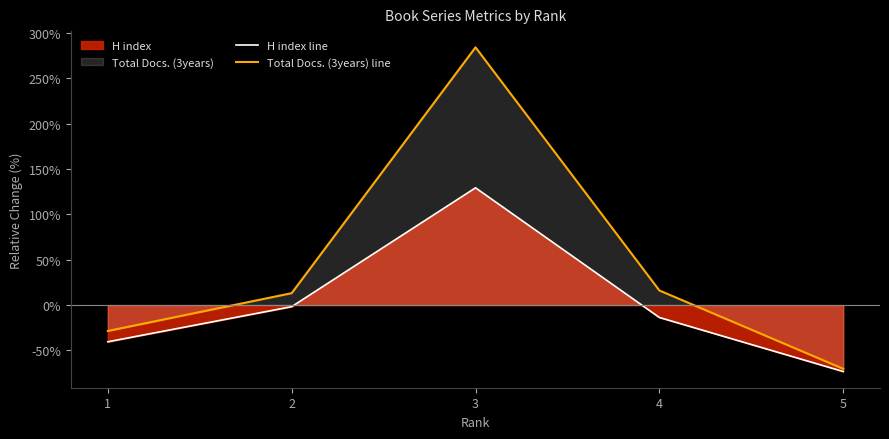

Reading left to right, transcribe all the data shown in this chart.

H index line: 1=-40.5	2=-1.8	3=129.2	4=-13.7	5=-73.2
Total Docs. (3years) line: 1=-28.6	2=13.1	3=283.9	4=16.1	5=-70.2